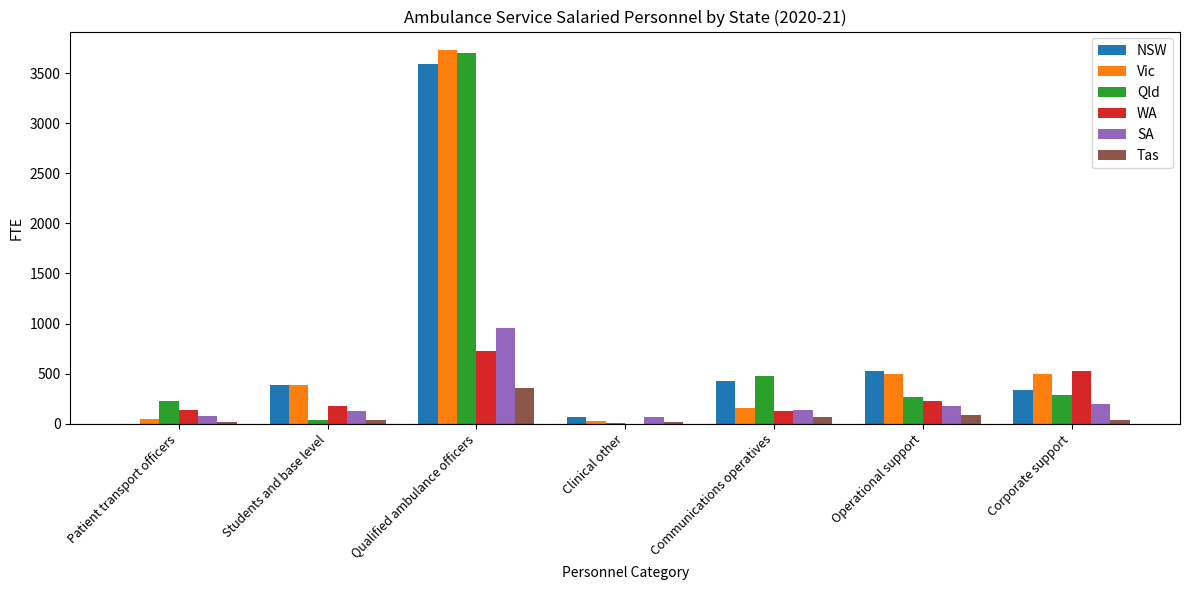

How many distinct data groups are displayed?

6